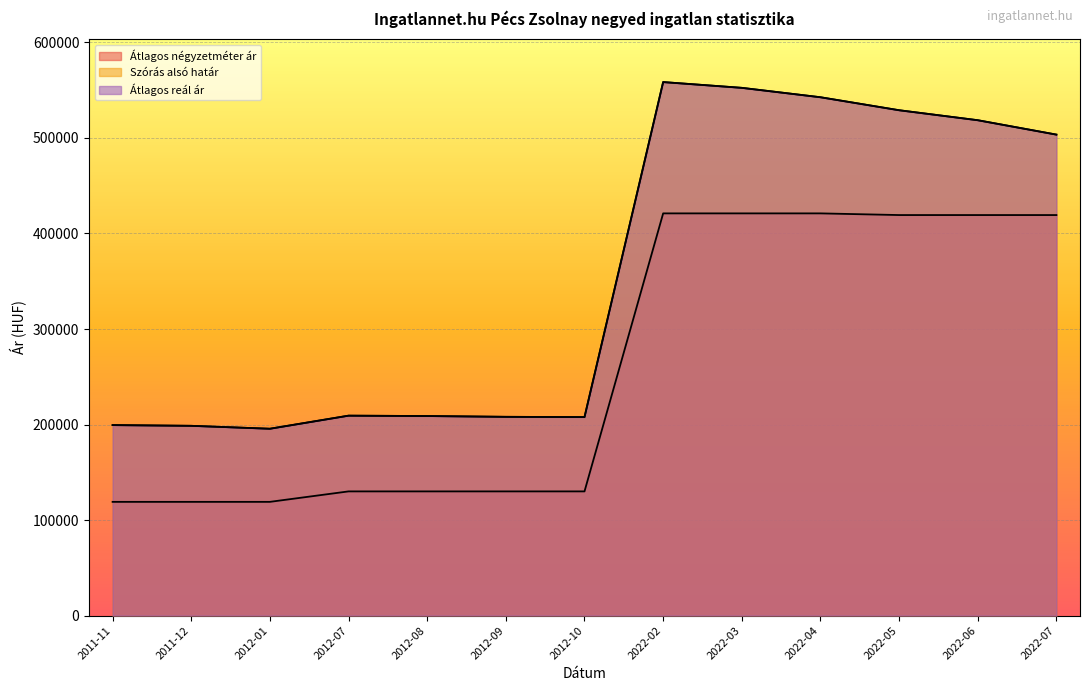

The value of Átlagos négyzetméter ár at 2022-04 is 421052. True or false?

True